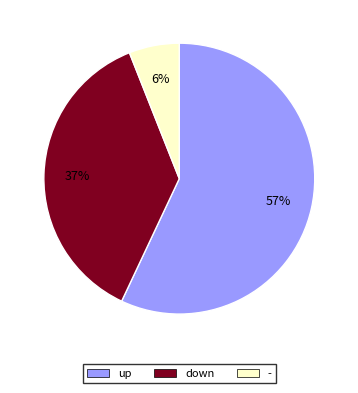

Count the number of slices in the pie.

3